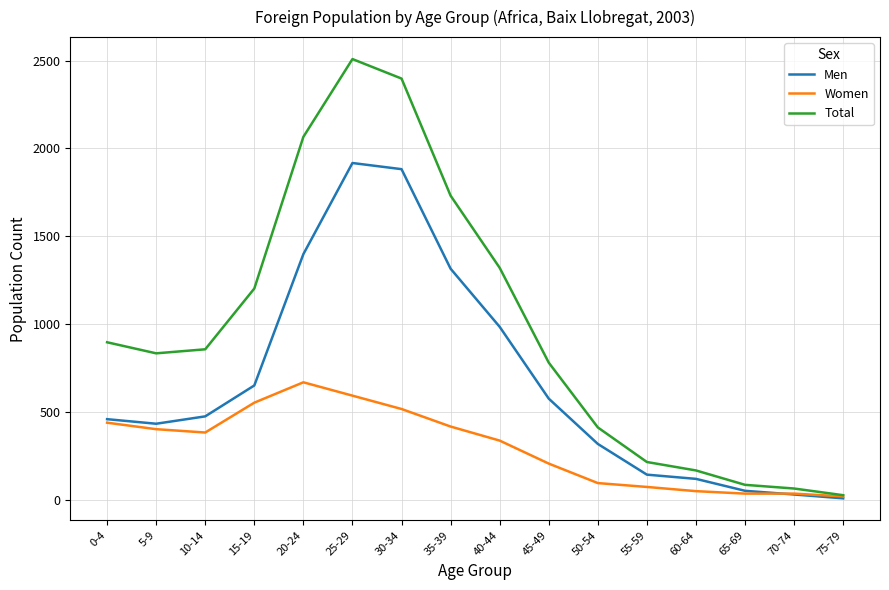

List the series in order of their peak value, lowest first.

Women, Men, Total